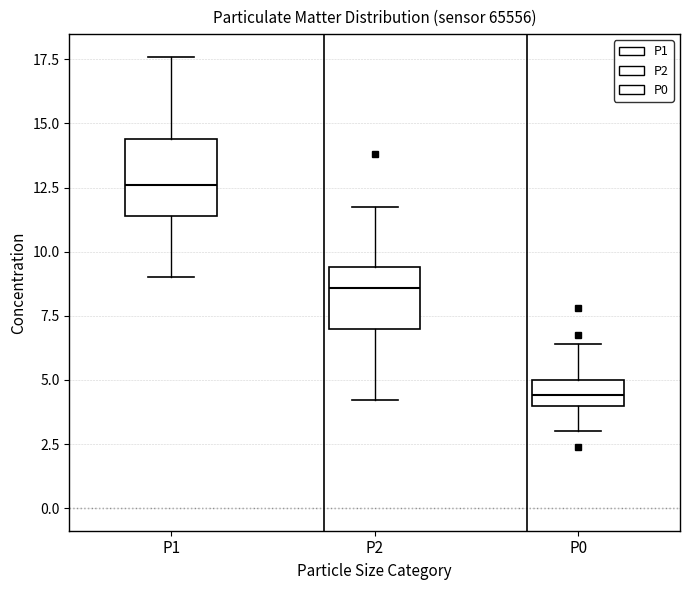

Which box's median line is the highest?

P1